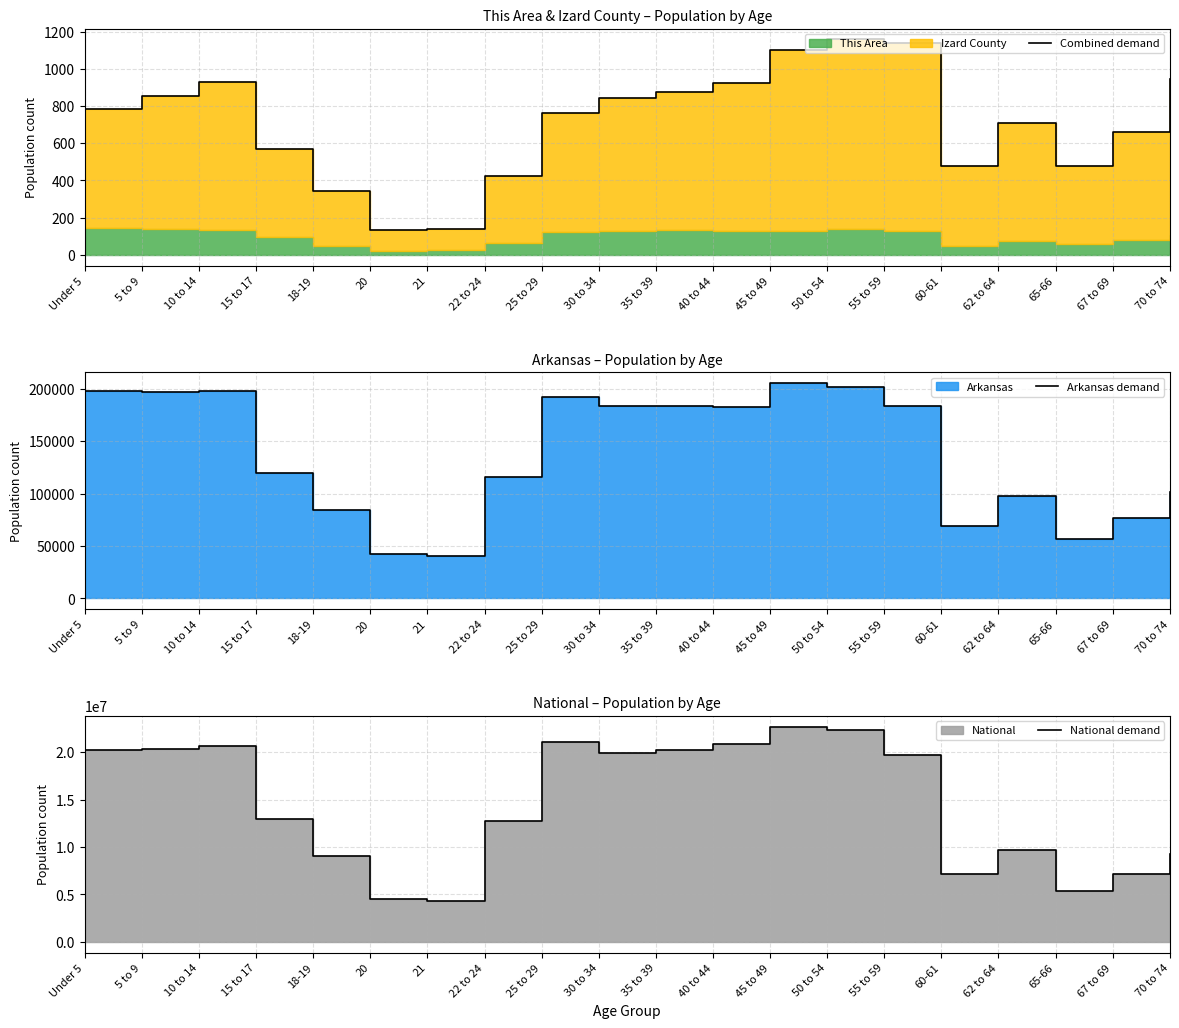

Is it true that Arkansas demand equals 241679 at 40 to 44?

False